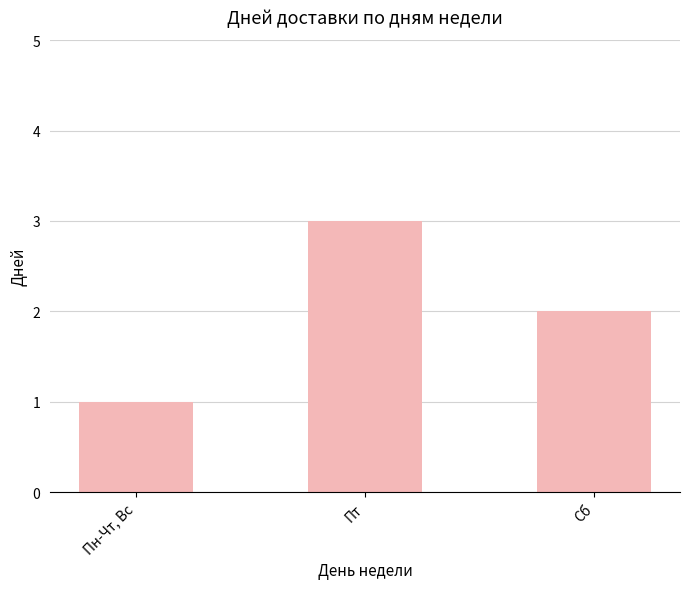

Rank the categories by value from lowest to highest.

Пн-Чт, Вс, Сб, Пт